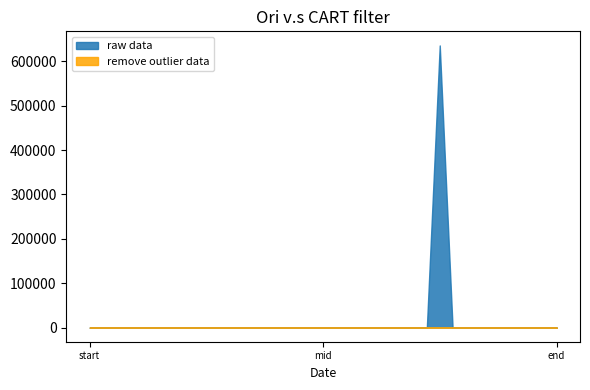

What is the maximum value for raw data?

635702.9